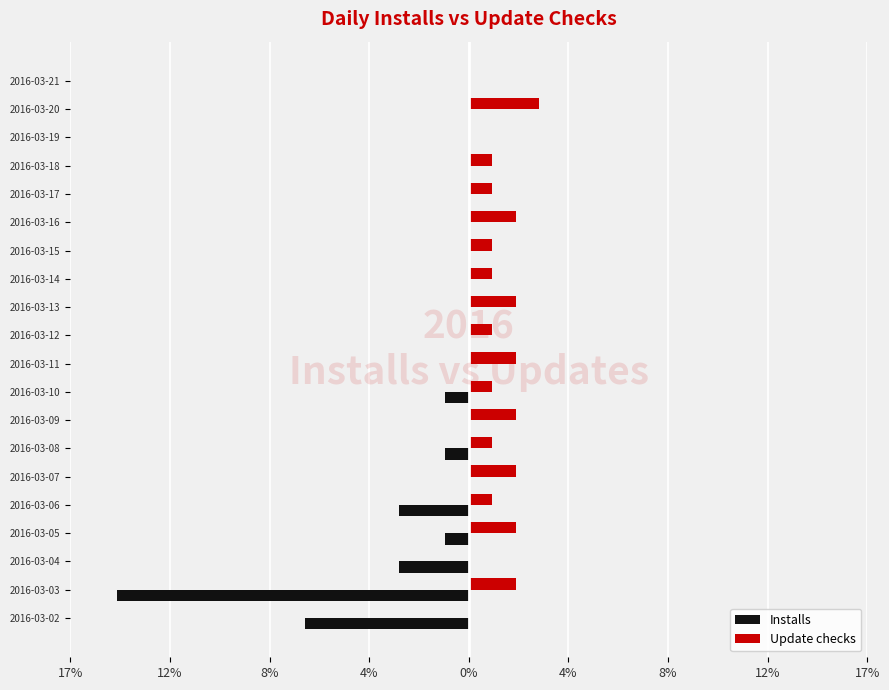

What are all the series names shown in the legend?

Installs, Update checks